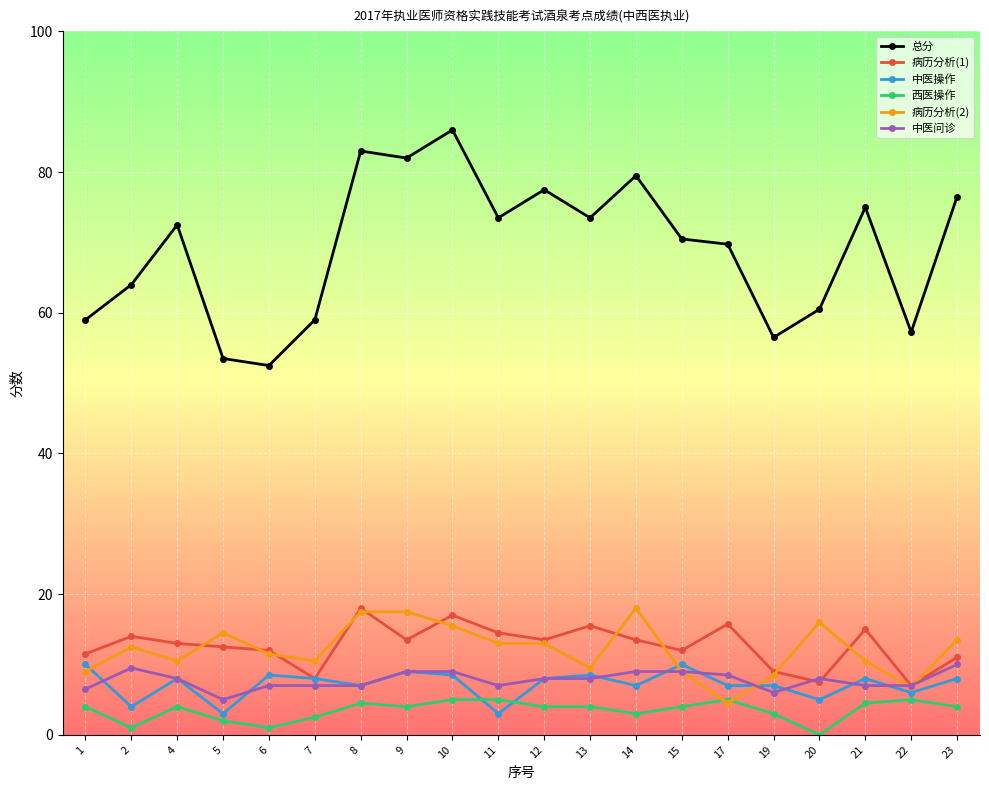

True or false: 病历分析(1) has more than 0 interior local peaks.

True